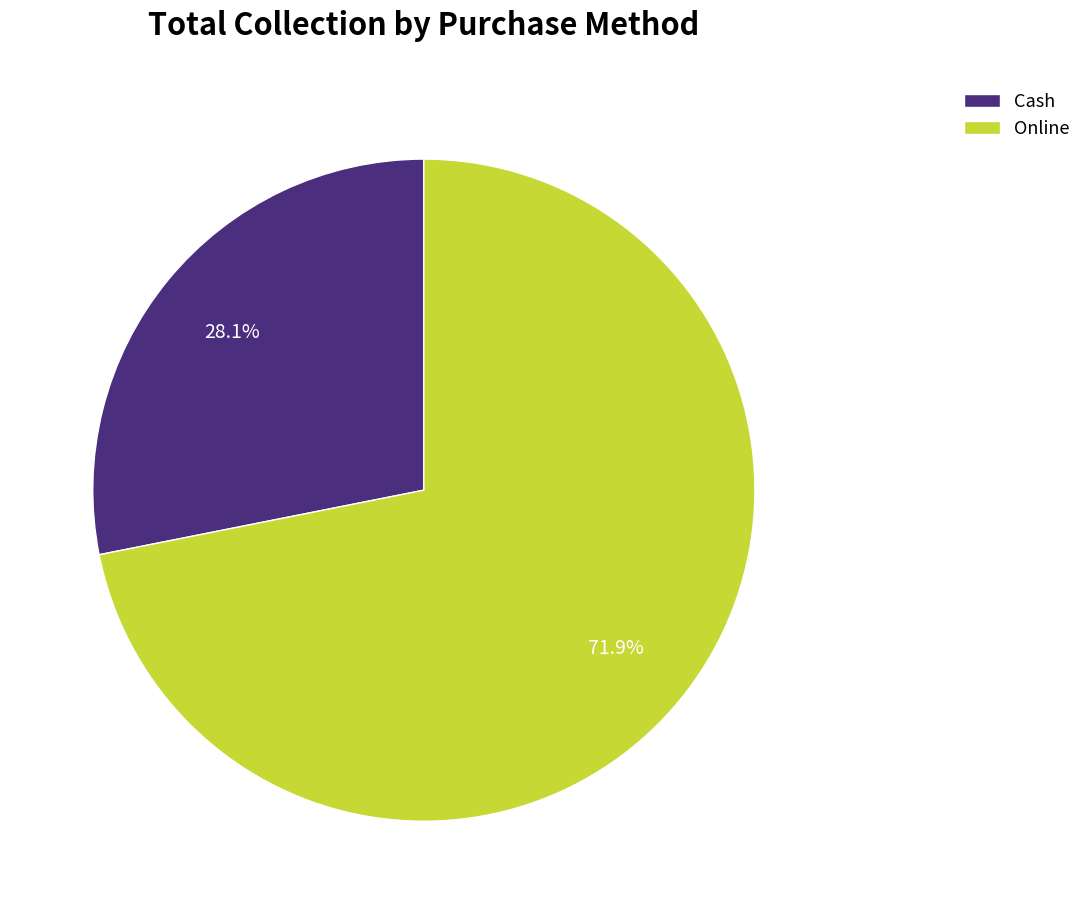

Rank the categories by value from lowest to highest.

Cash, Online